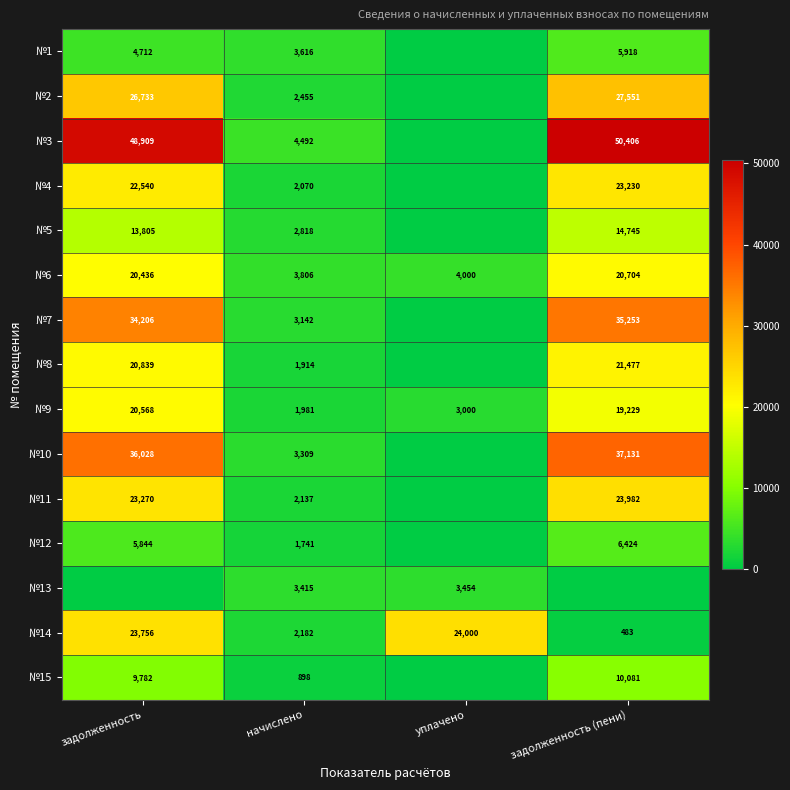

At how many categories does at least one series exceed 44742?

2